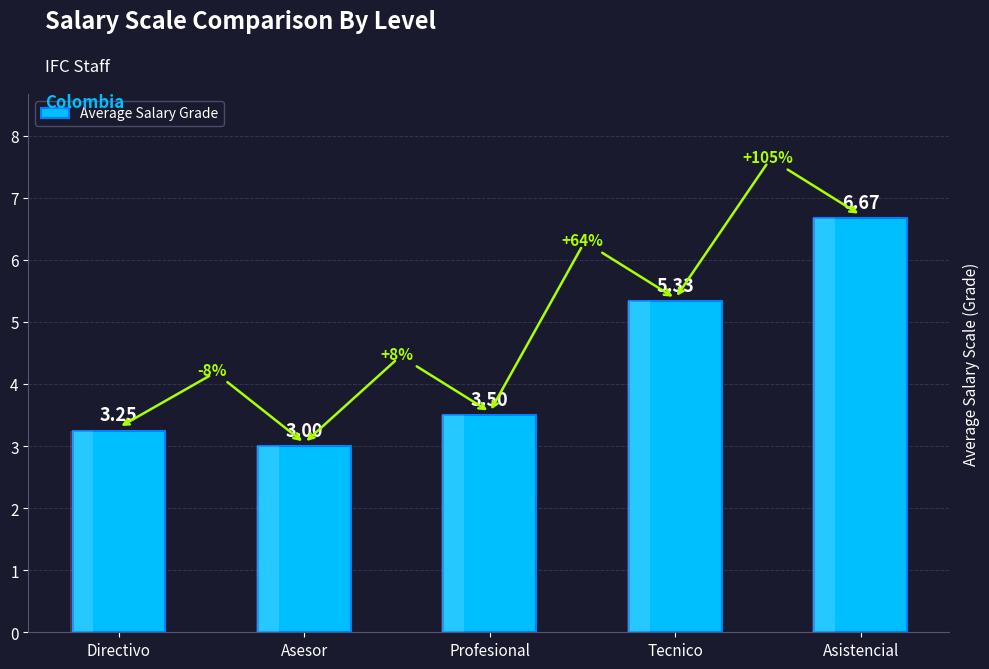

What is the value of the 4th bar from the left?

5.3